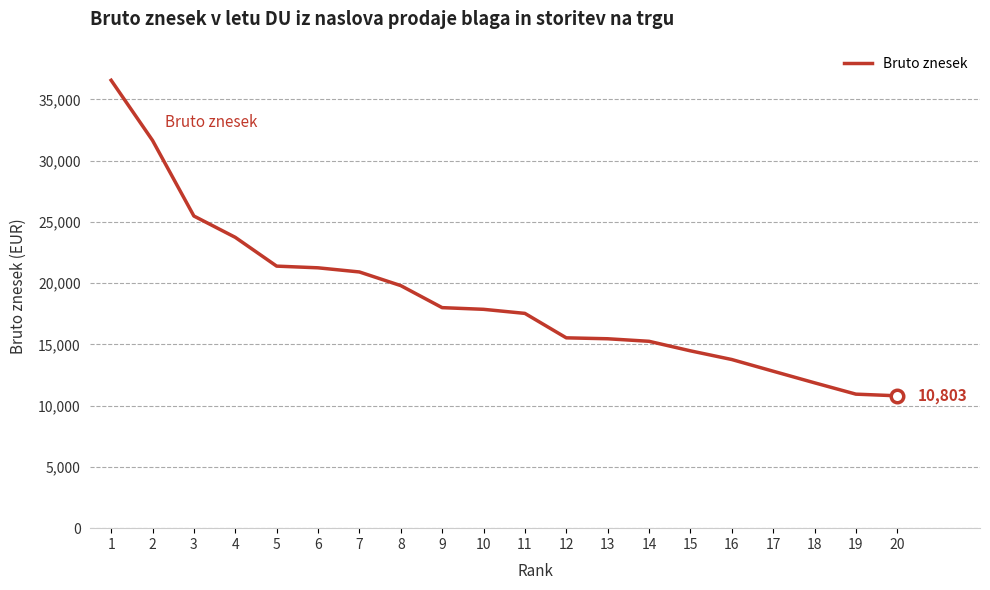

What is the average value?

18753.9